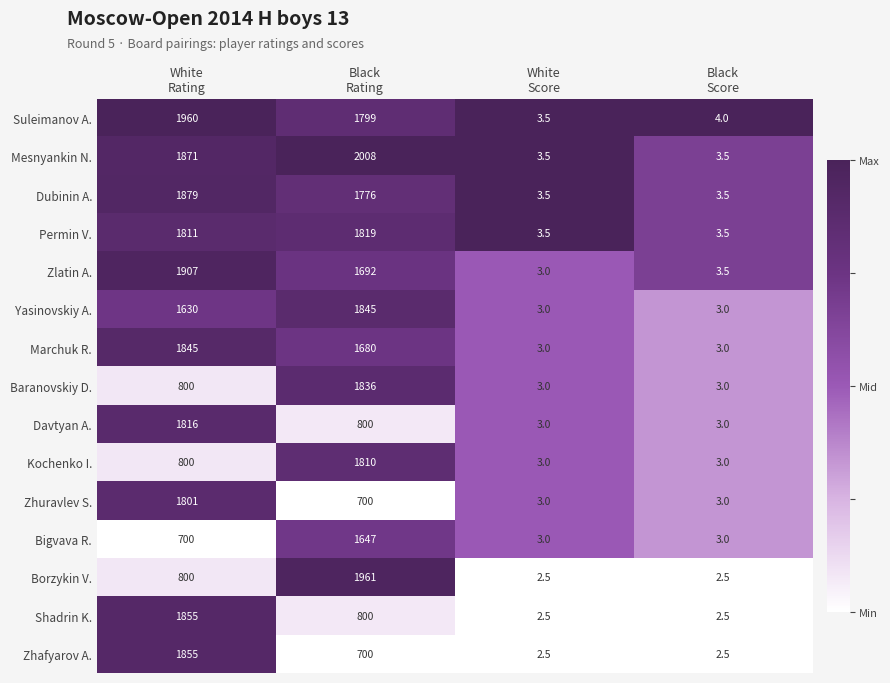

What is the greatest value displayed?

2008.0